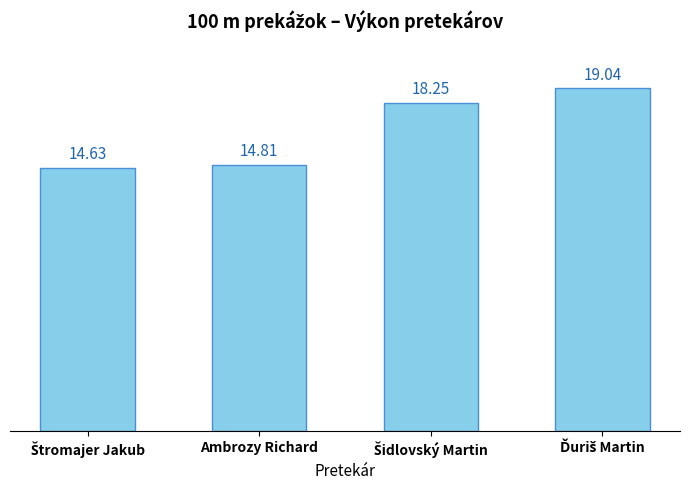

Where is the data nearest to the value 16?

Ambrozy Richard